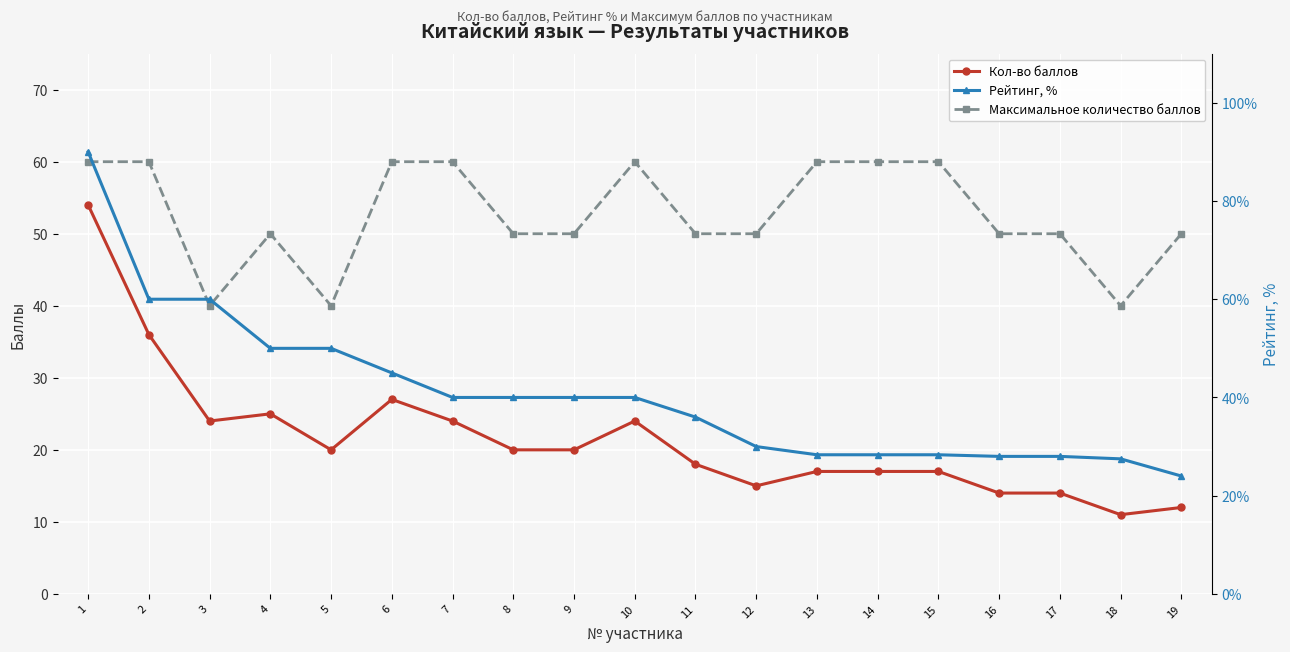

List the series in order of their peak value, lowest first.

Кол-во баллов, Максимальное количество баллов, Рейтинг, %